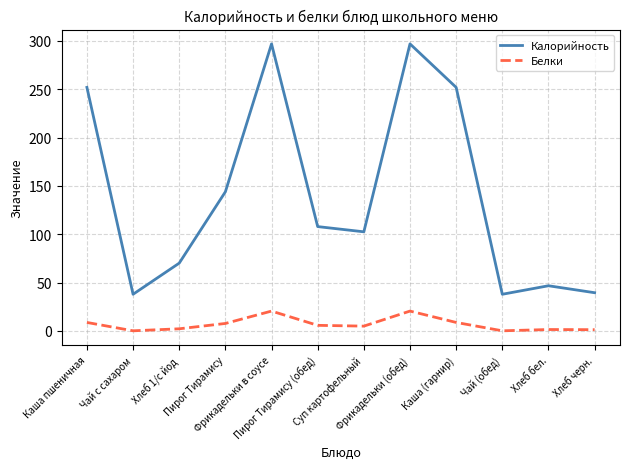

What is the difference between the maximum and minimum values in the Белки series?

20.4